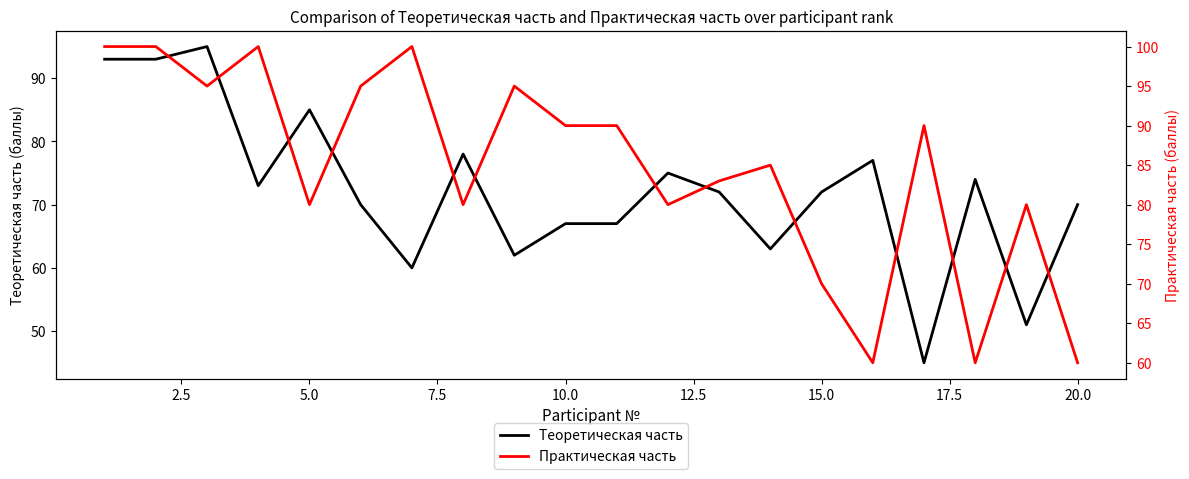

What is the maximum value for Теоретическая часть?

95